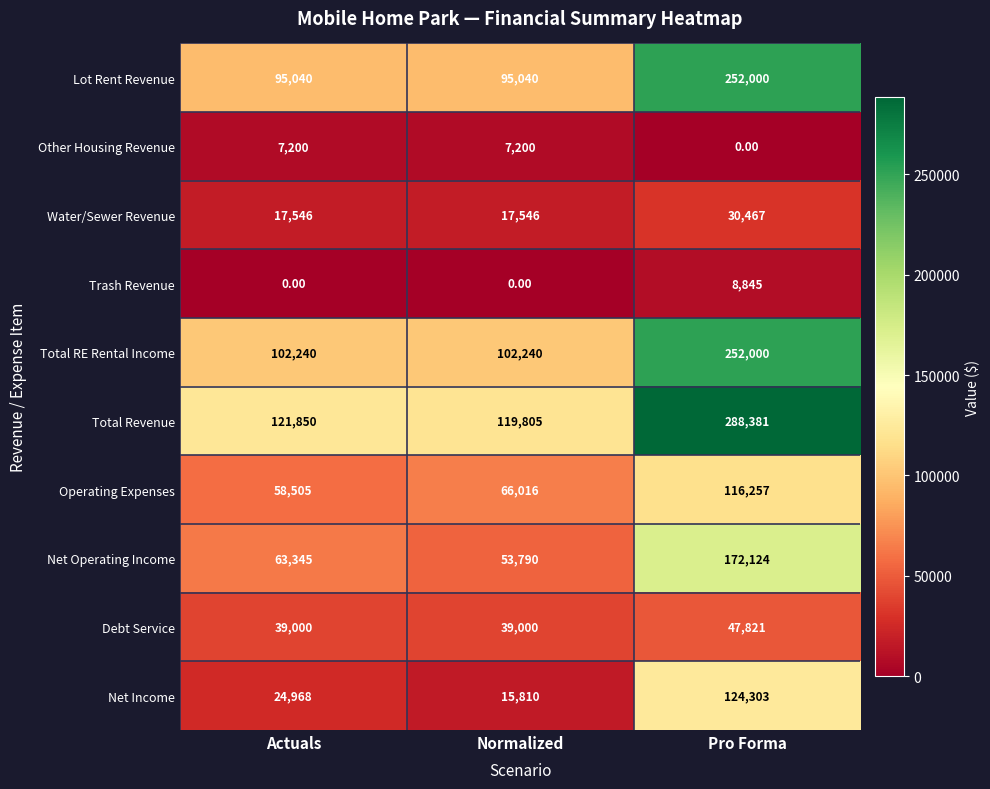

What is the difference between the Trash Revenue values at Actuals and Pro Forma?

8845